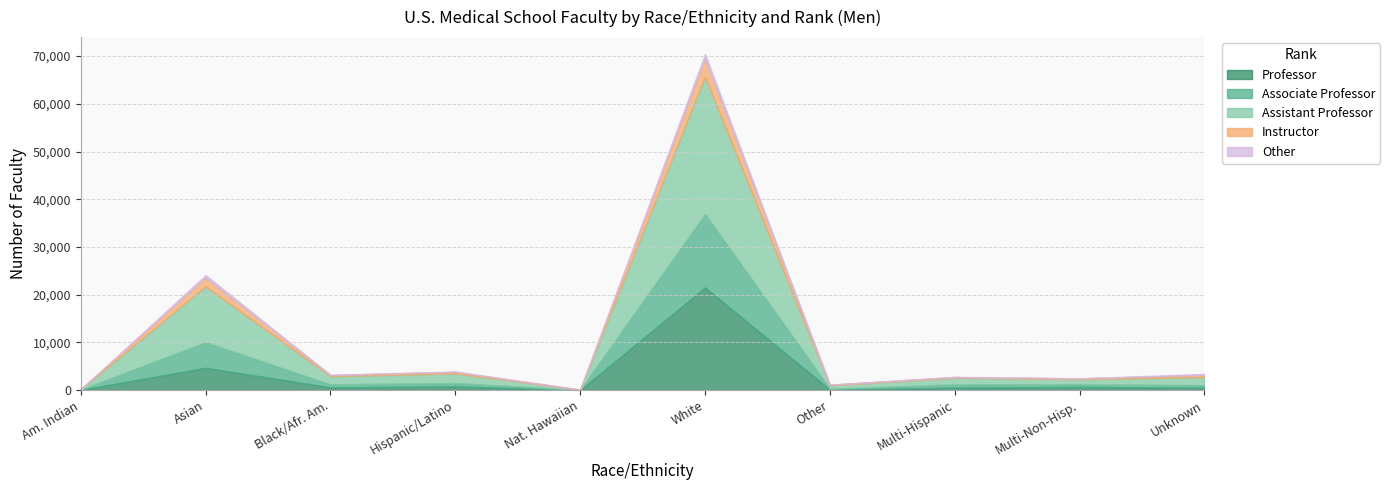

Reading left to right, what are all the values shown in this chart?

Professor: 43	4662	575	757	11	21502	95	514	666	477
Associate Professor: 37	5356	623	729	19	15358	191	665	544	554
Assistant Professor: 80	11733	1737	2007	48	28845	718	1397	1078	1712
Instructor: 8	1826	220	327	12	3780	113	155	161	432
Other: 2	537	33	66	1	967	19	39	18	228